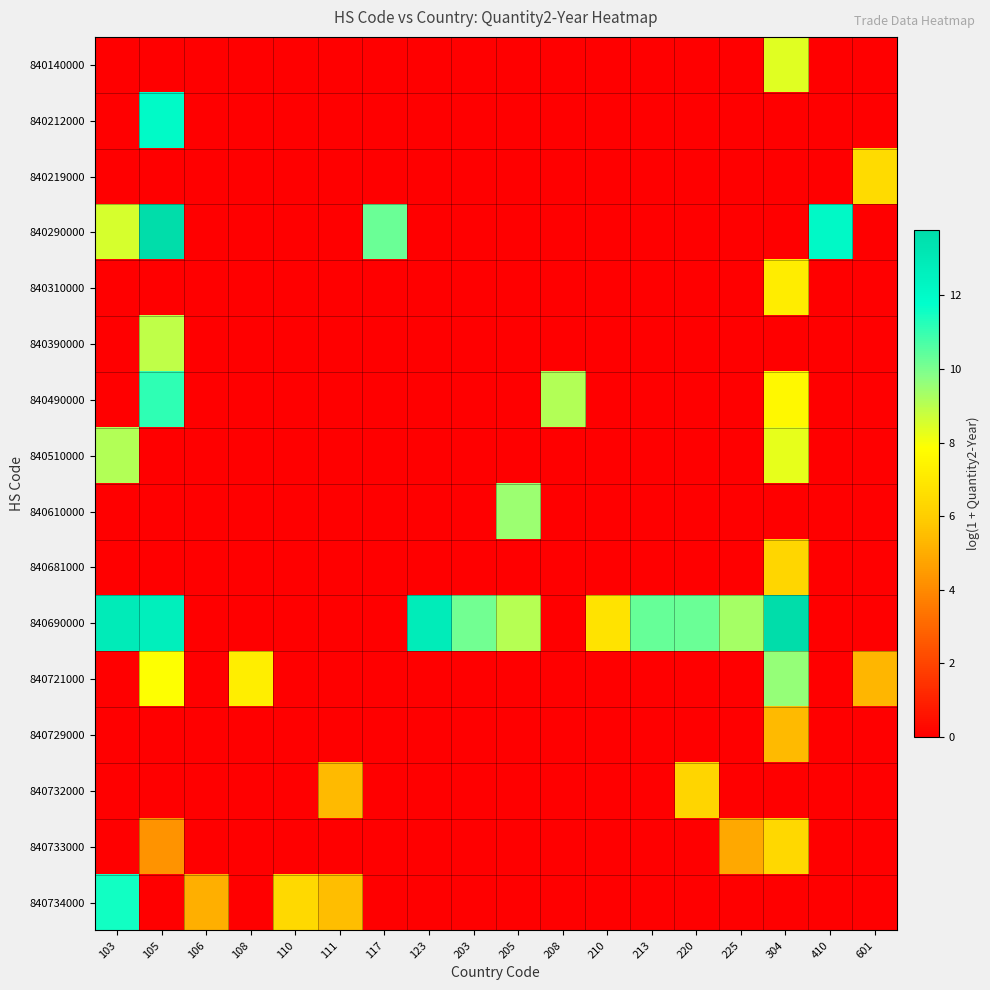

How many categories are shown in the chart?

18